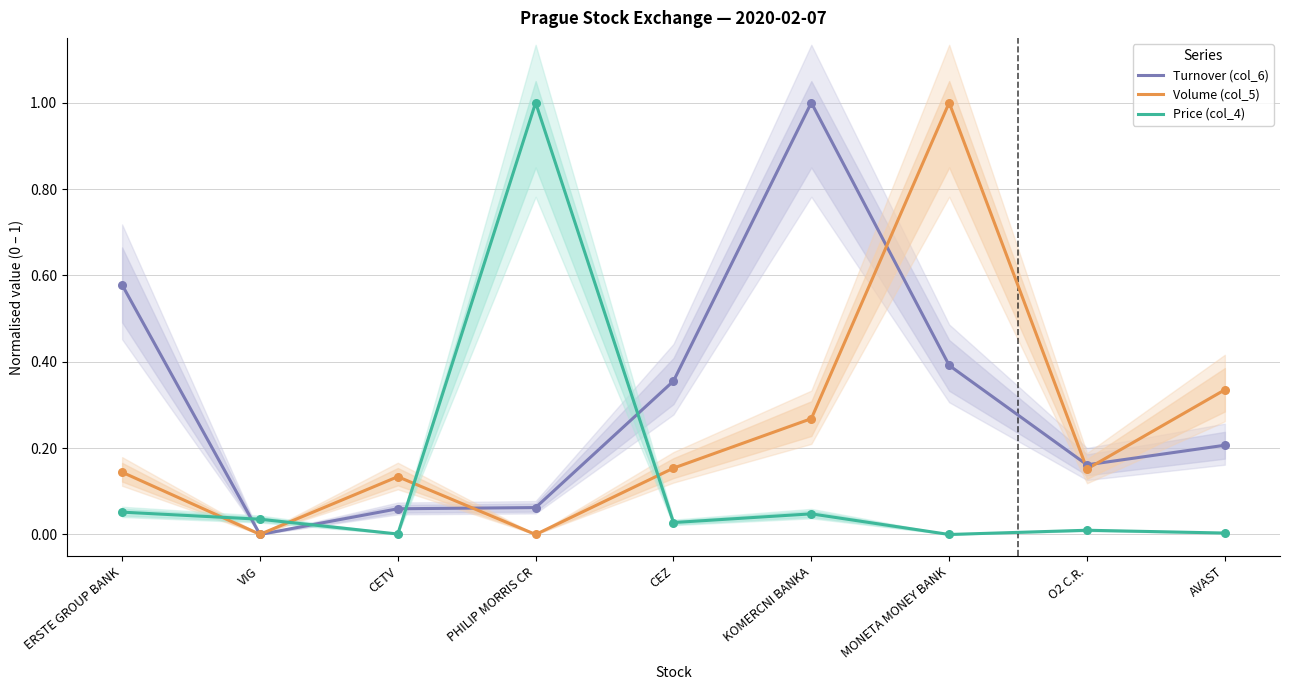

What are all the series names shown in the legend?

Turnover (col_6), Volume (col_5), Price (col_4)